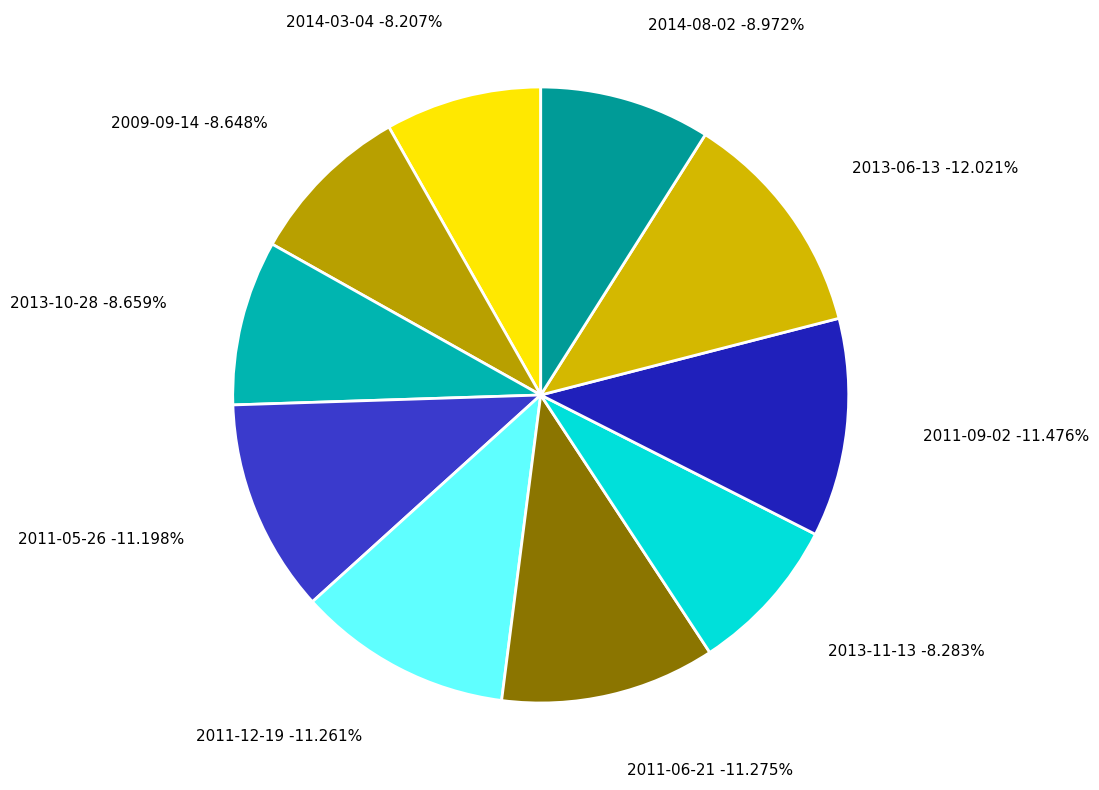

Do 2013-11-13 and 2011-05-26 together represent more than half of the pie?

No